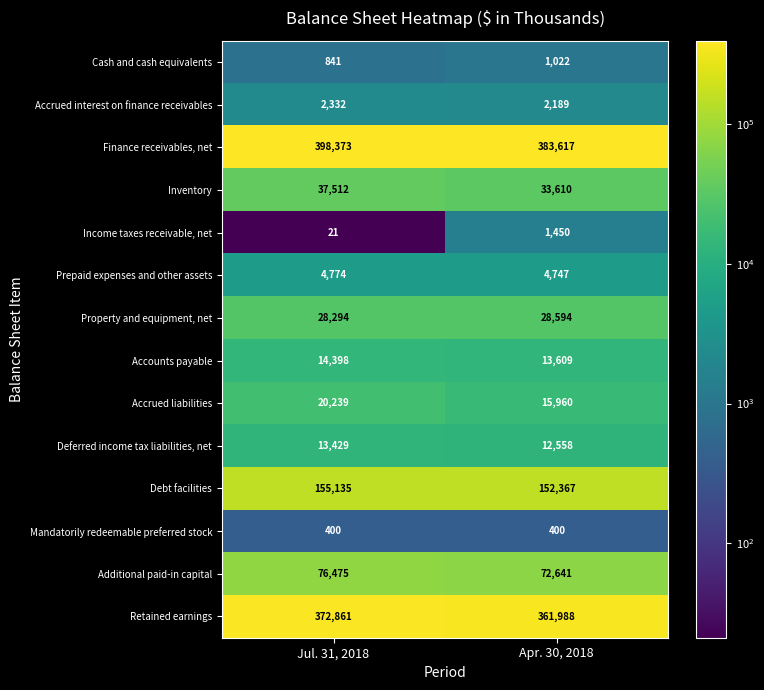

At which category is the sum across all series the highest?

Jul. 31, 2018